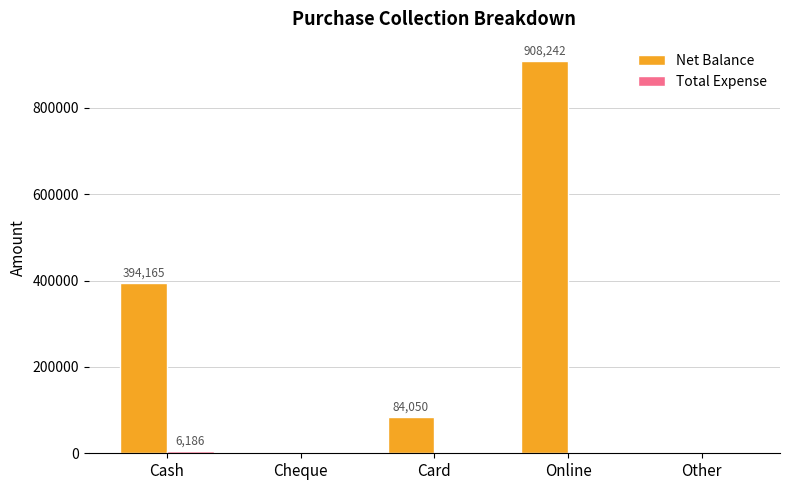

Which series has the largest total across all categories?

Net Balance